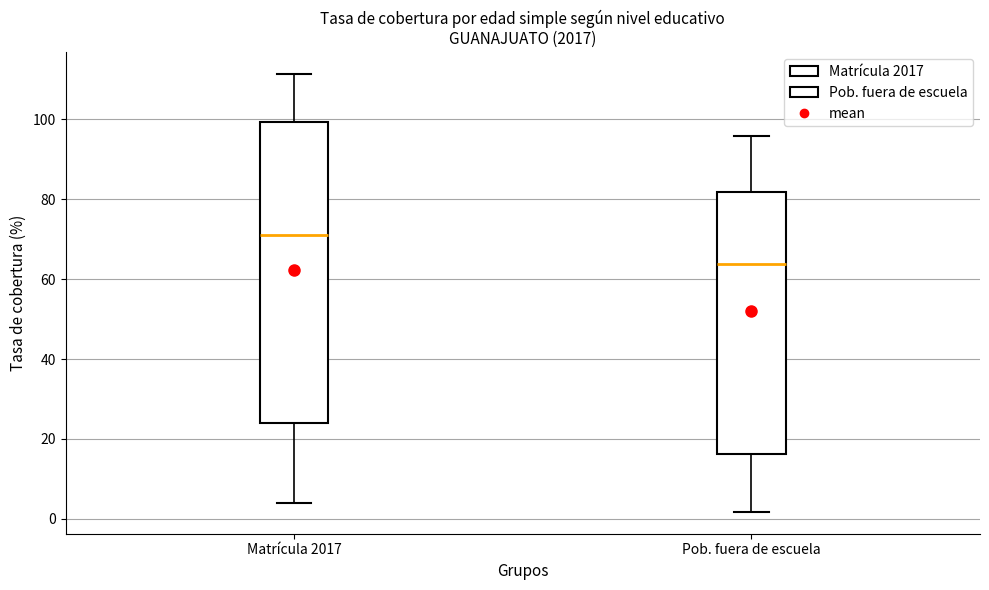

Reading left to right, read every box against the y-axis: the position of its median line, the range the box covers, and the ends of its whiskers. The values are not printed on the chart, so give them approximately, as read against the axis.

Matrícula 2017: median 70, box 24 to 100, whiskers 4 to 112
Pob. fuera de escuela: median 64, box 16 to 82, whiskers 2 to 96